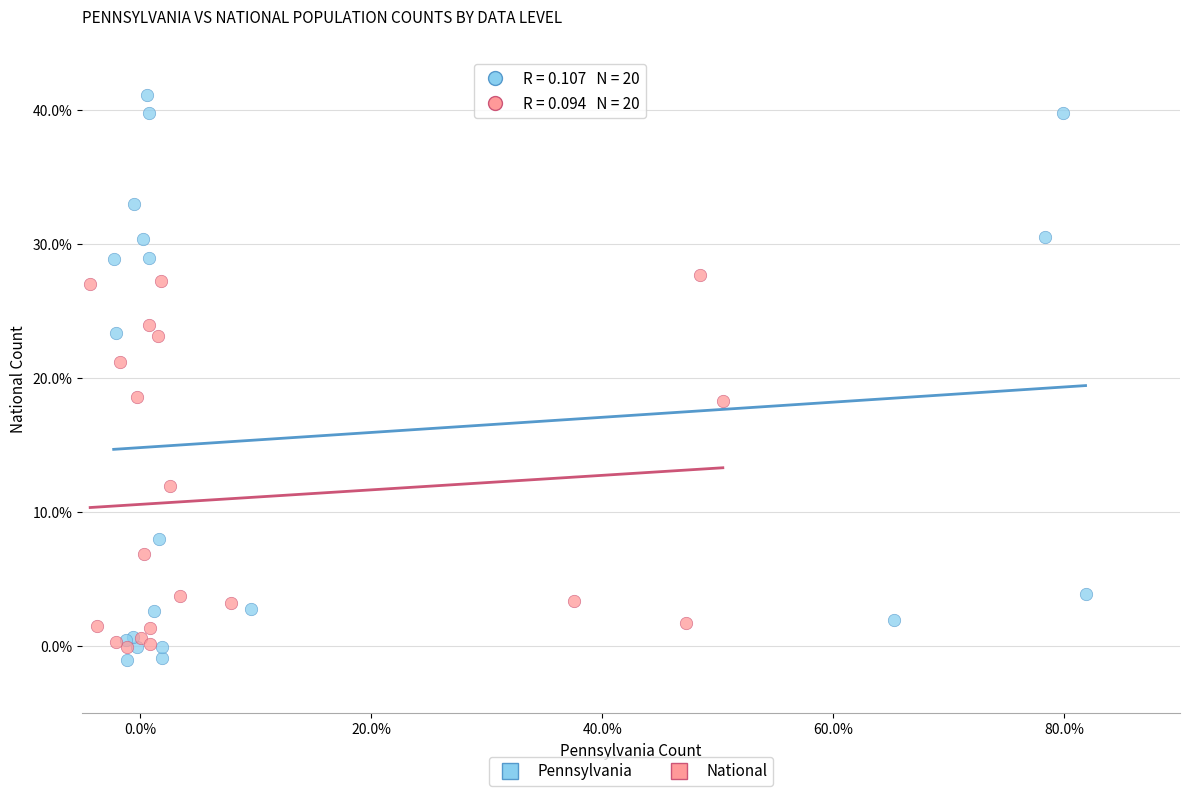

Which series reaches the maximum Y coordinate?

Pennsylvania